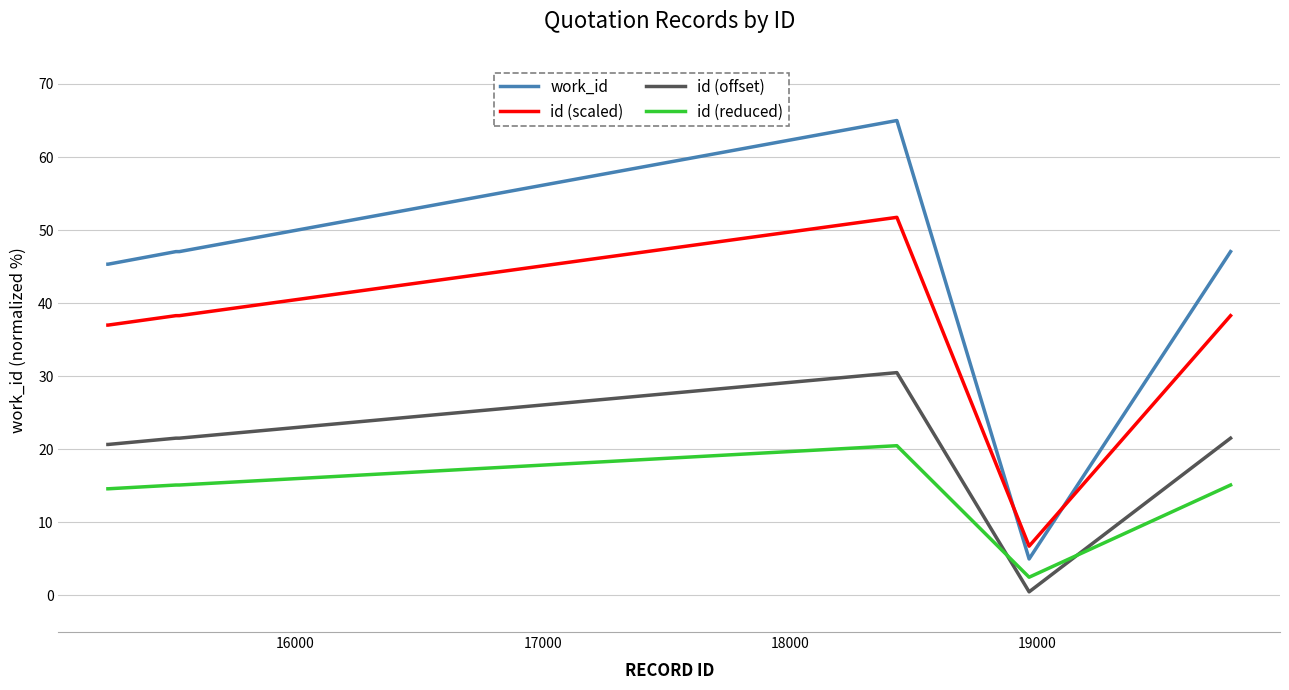

Rank the series by their maximum value, from lowest to highest.

id (reduced), id (offset), id (scaled), work_id